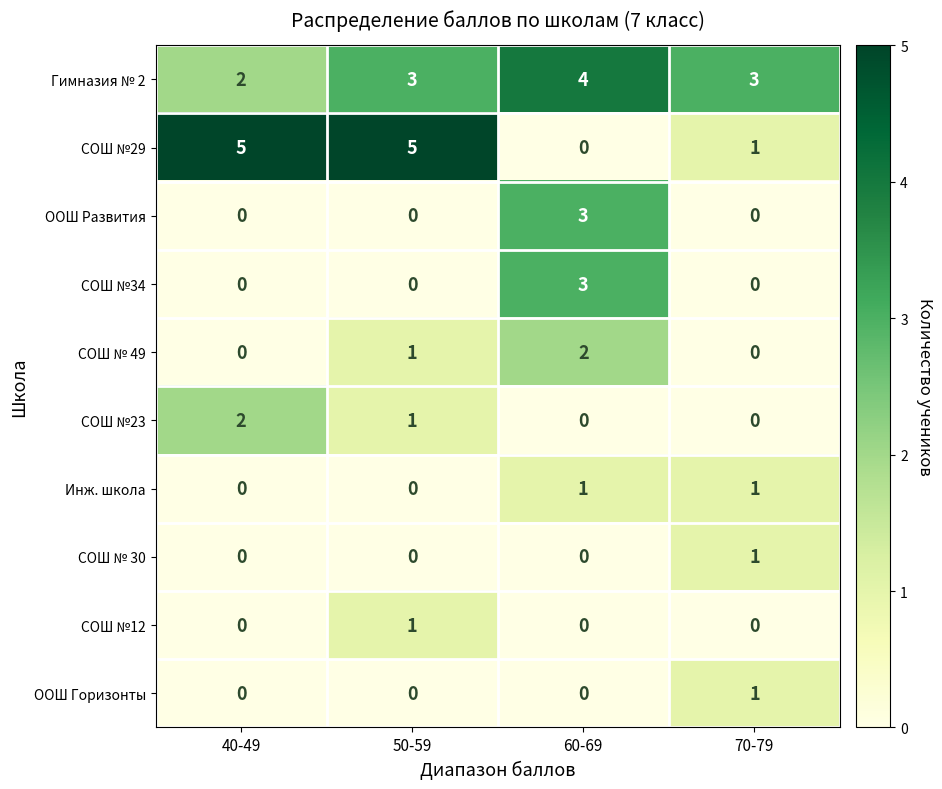

Is it true that СОШ №29 equals 0 at 70-79?

False